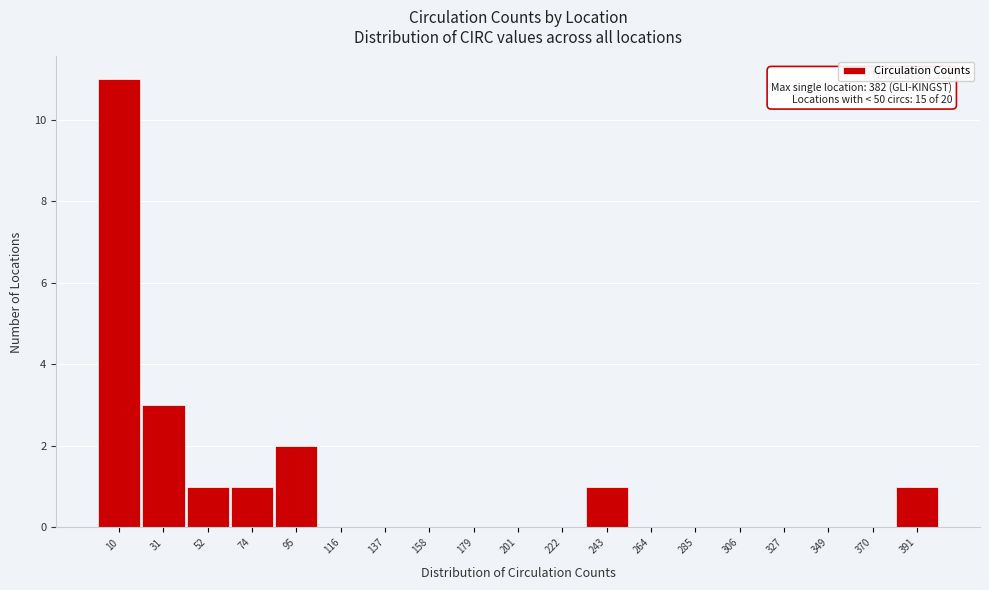

Which range on the x-axis has the tallest bar?

0 to 20